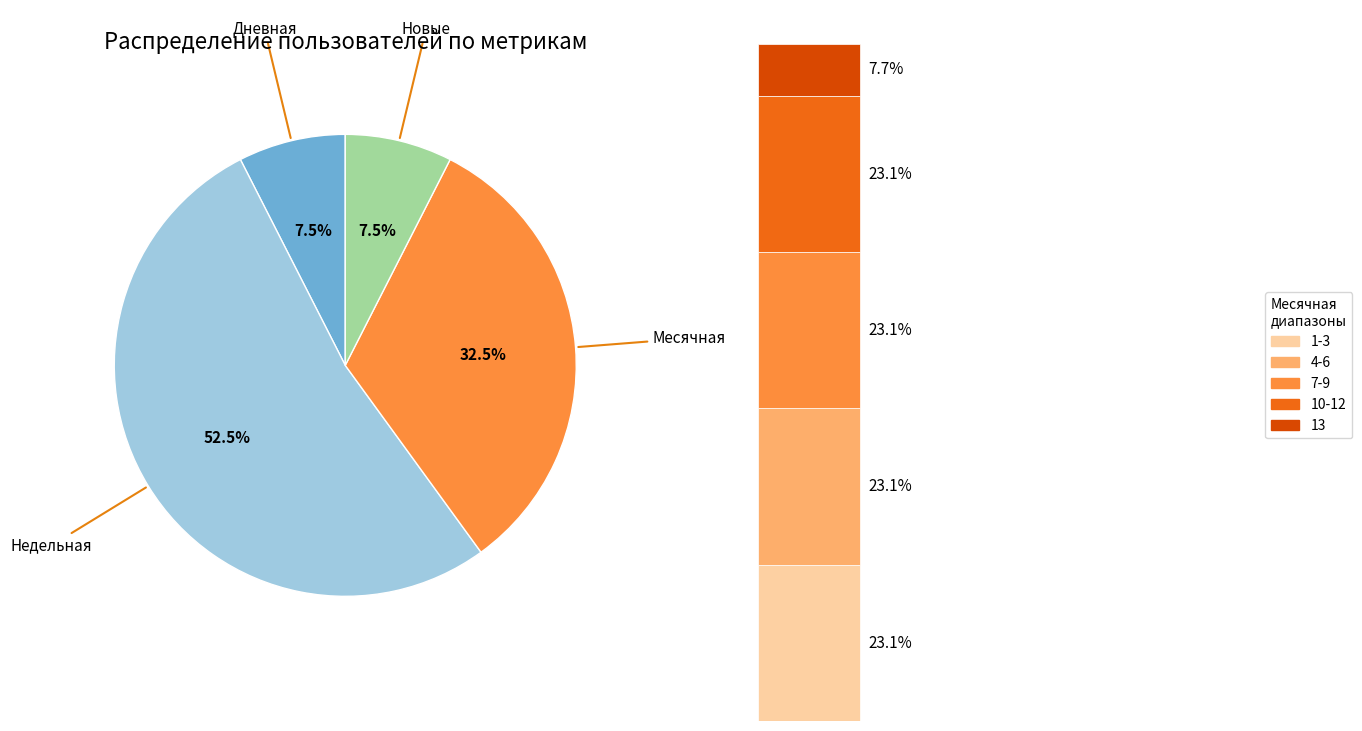

To the nearest percent, what is the combined percentage of Месячная 10-13 and Месячная 3-13?

49%